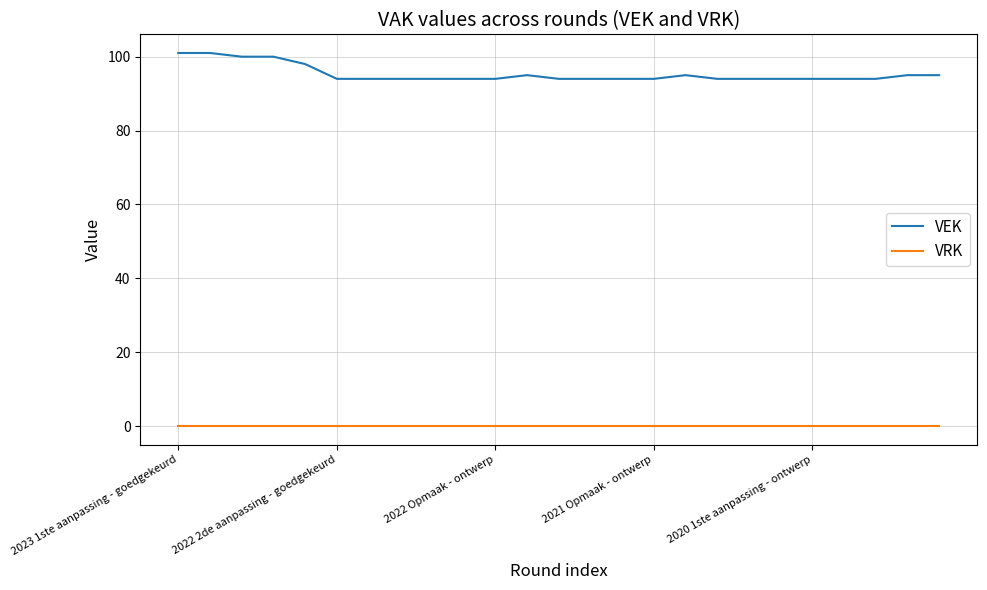

Which series has the largest total across all categories?

VEK